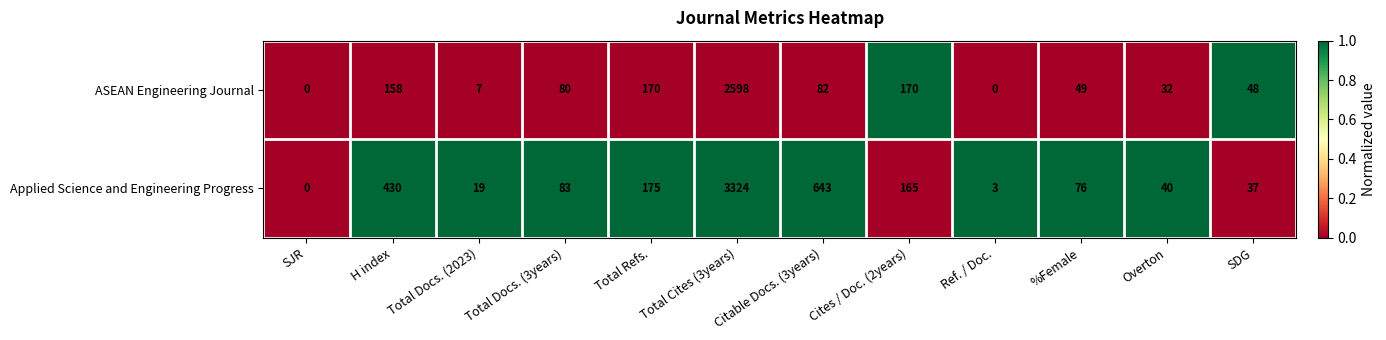

Is the value of Applied Science and Engineering Progress at Overton greater than the value of ASEAN Engineering Journal at Overton?

Yes